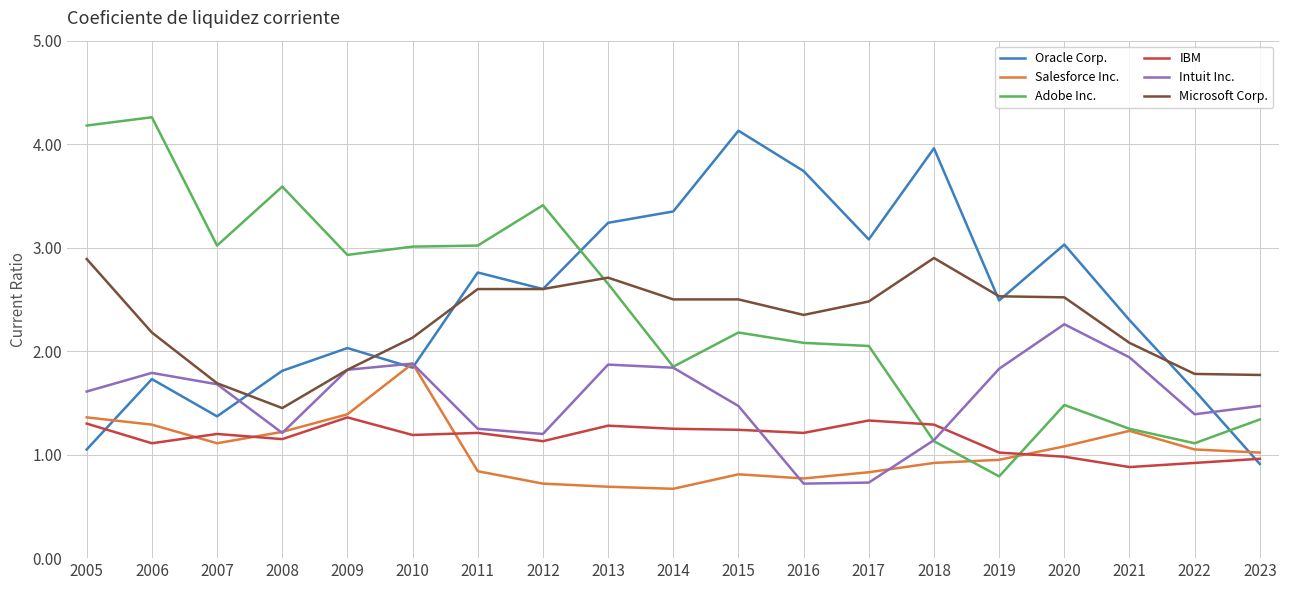

Is the value of IBM at 2005 greater than the value of Adobe Inc. at 2009?

No